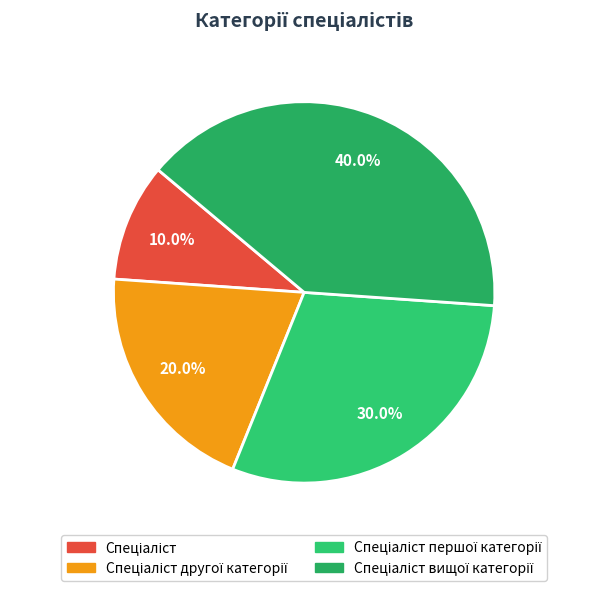

Does Спеціаліст другої категорії represent more than half of the total?

No